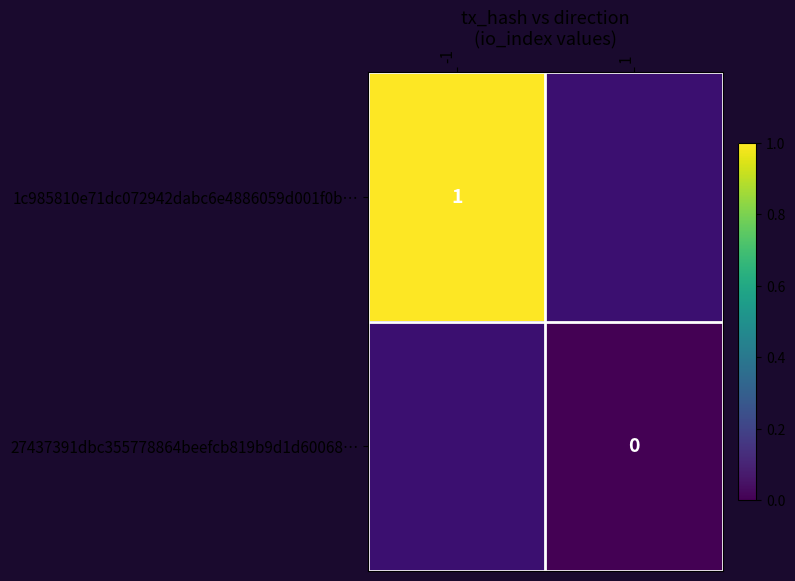

True or false: 1c985810e71dc072942dabc6e4886059d001f0b… has a value of 0 at -1.

False